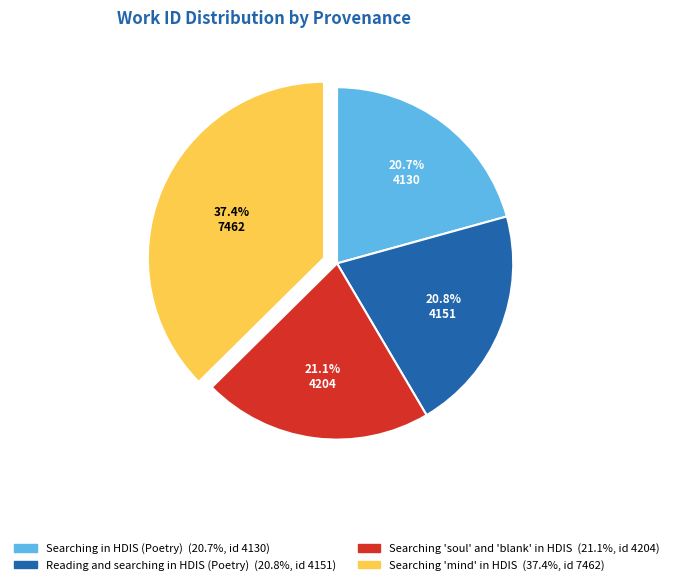

To the nearest percent, what is the difference between the largest and smallest slice percentages?

17%